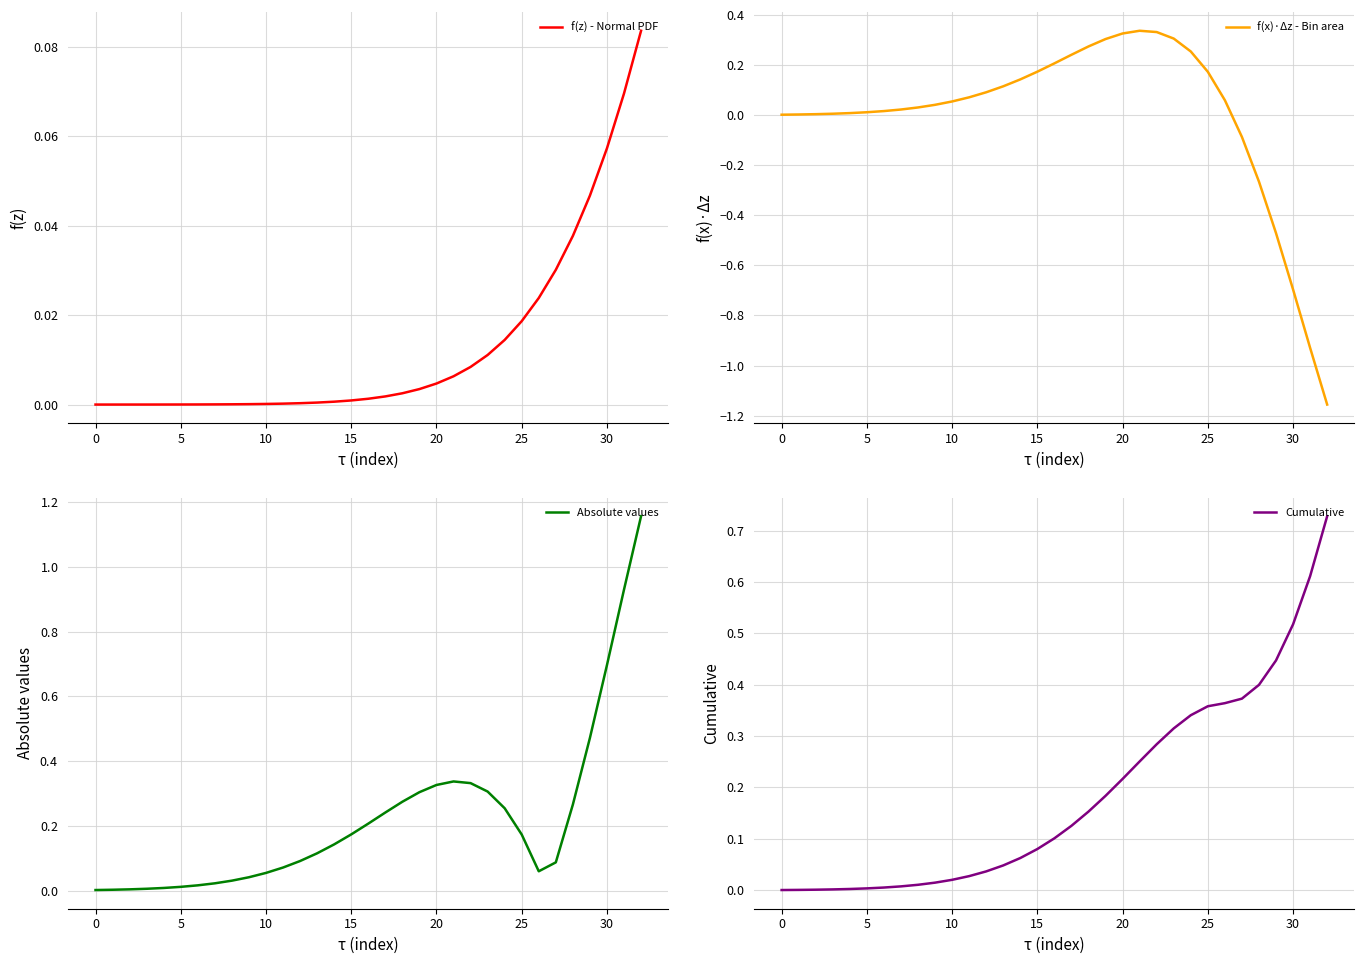

At which category does Absolute values reach its first local peak?

21